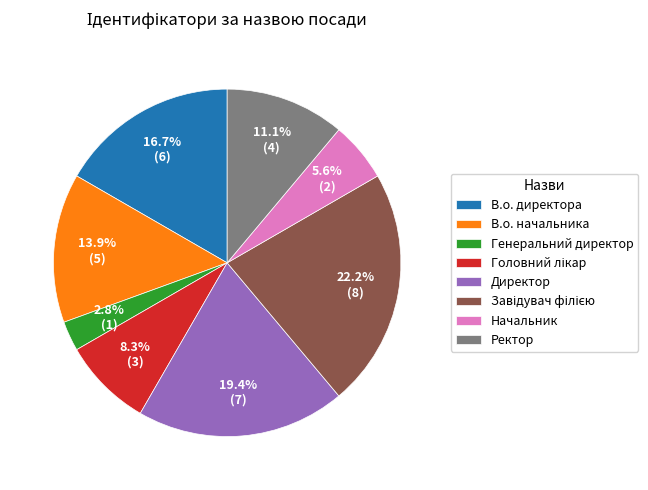

Does В.о. директора represent more than half of the total?

No